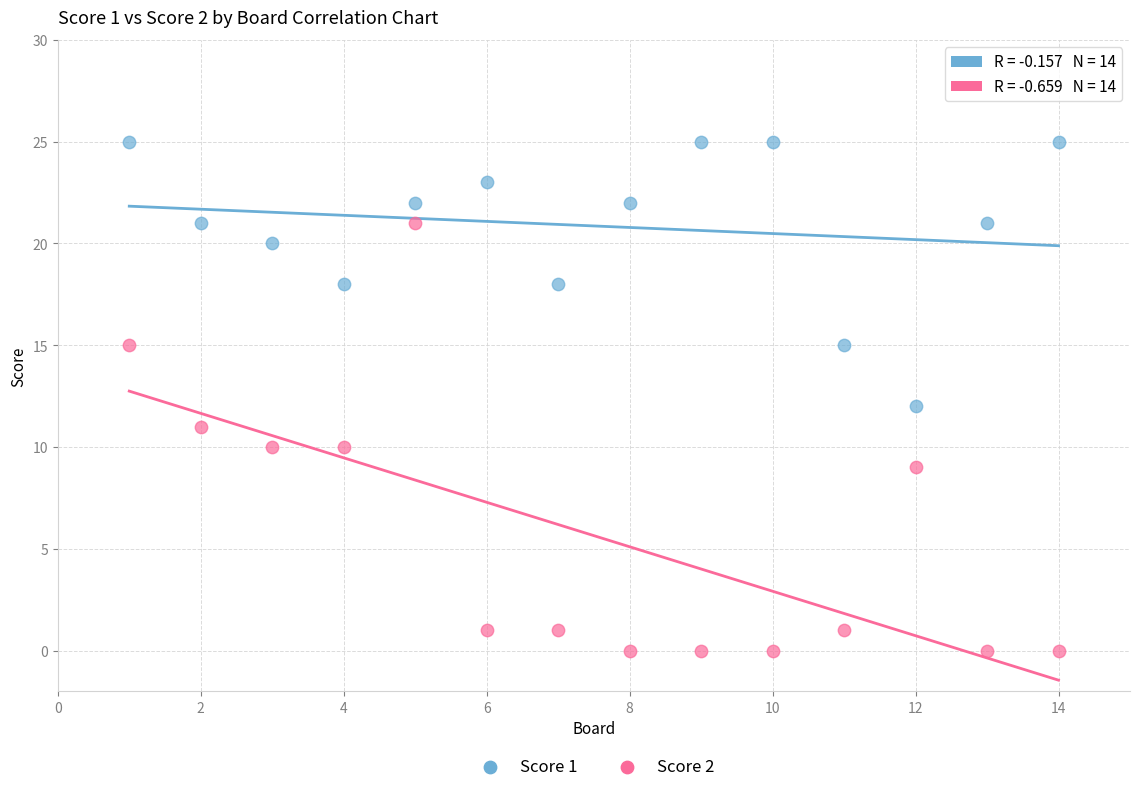

What are all the series names shown in the legend?

Score 1, Score 2